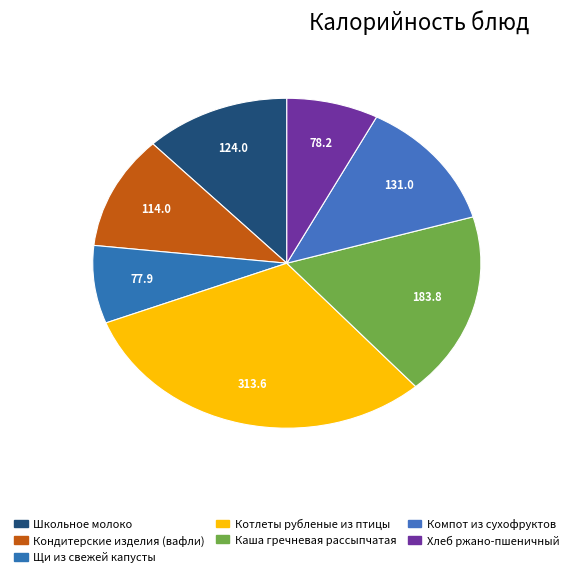

How many segments does this pie chart have?

7